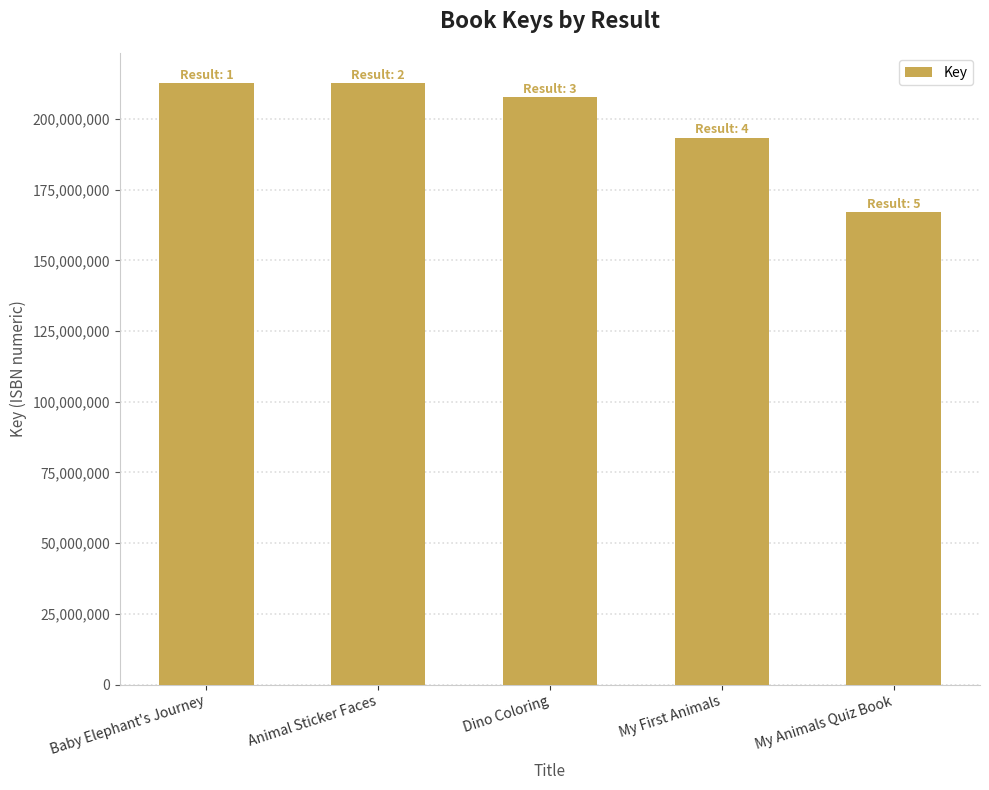

What is the sum of the values at My Animals Quiz Book and My First Animals?

360345849